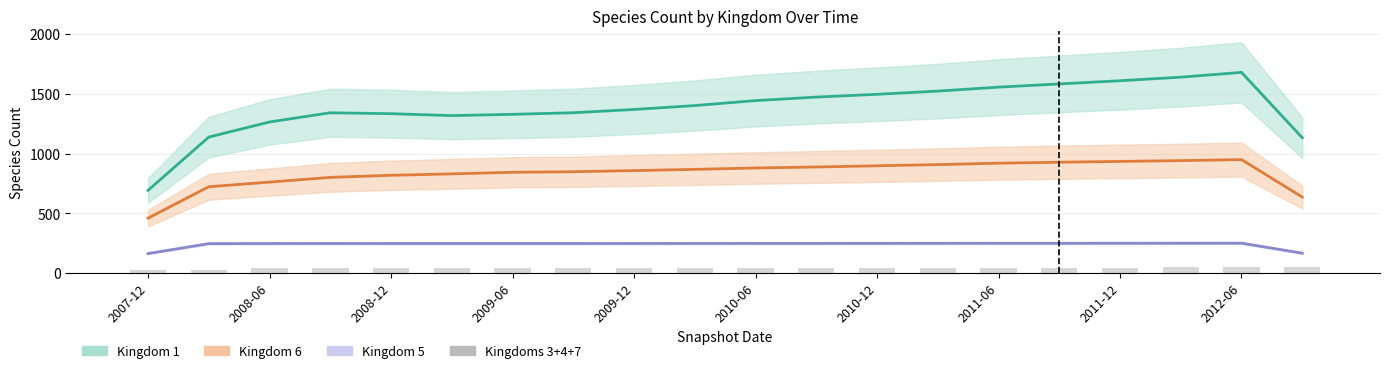

True or false: Kingdom 6 (Partial) has a value of 358.7 at 11.

False